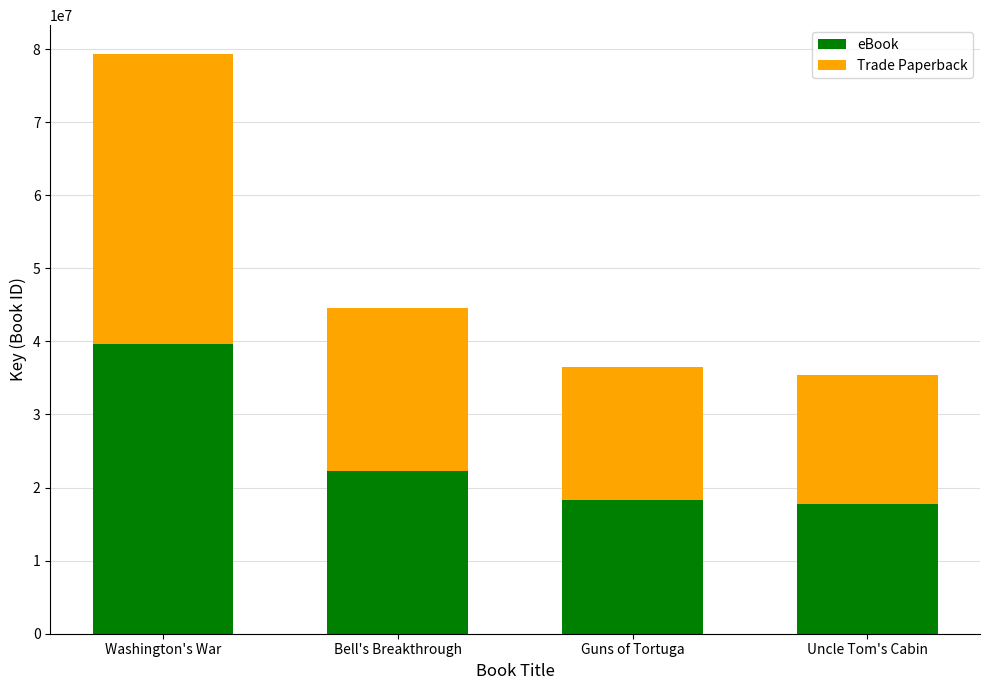

How many bars are there in total?

4